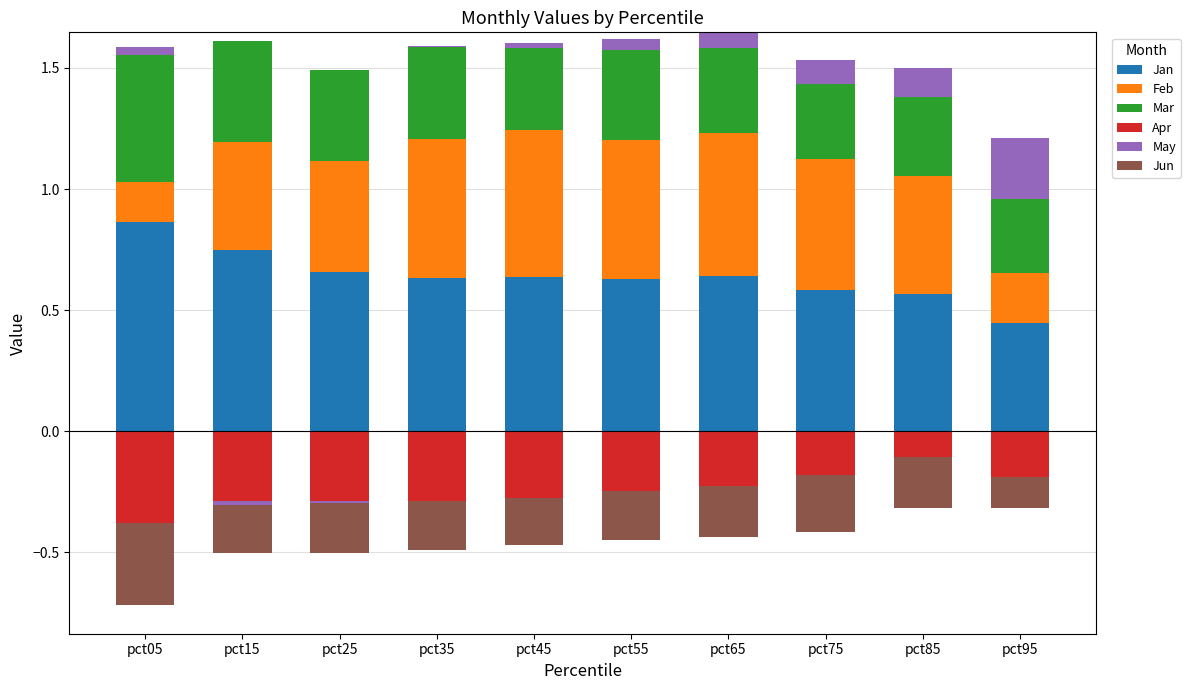

How many categories are shown in the chart?

10